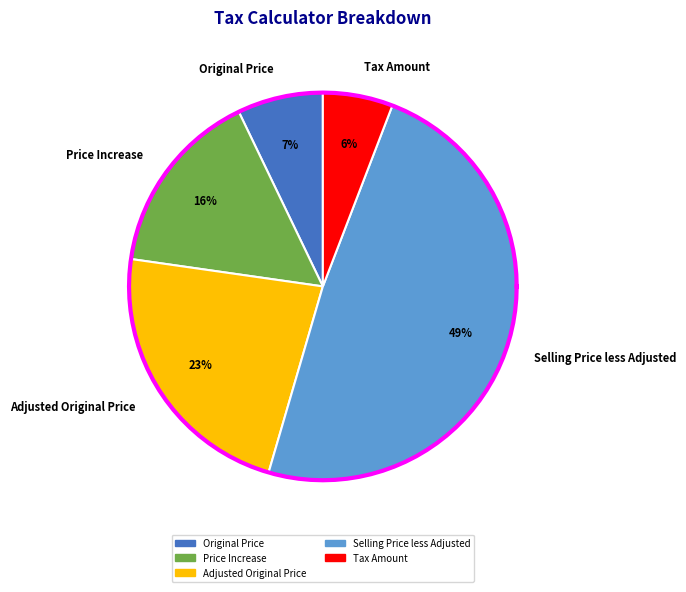

Is Index at Original Price the majority of the pie?

No